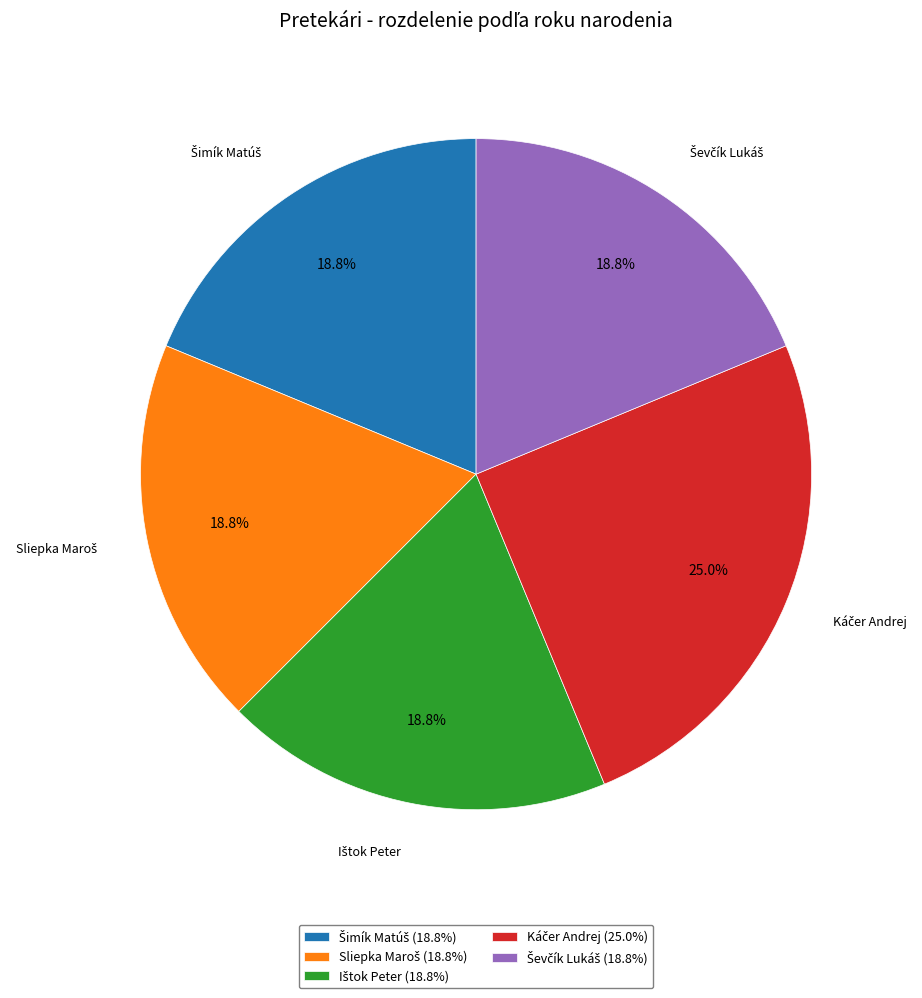

Is there any slice that represents more than half of the pie?

No